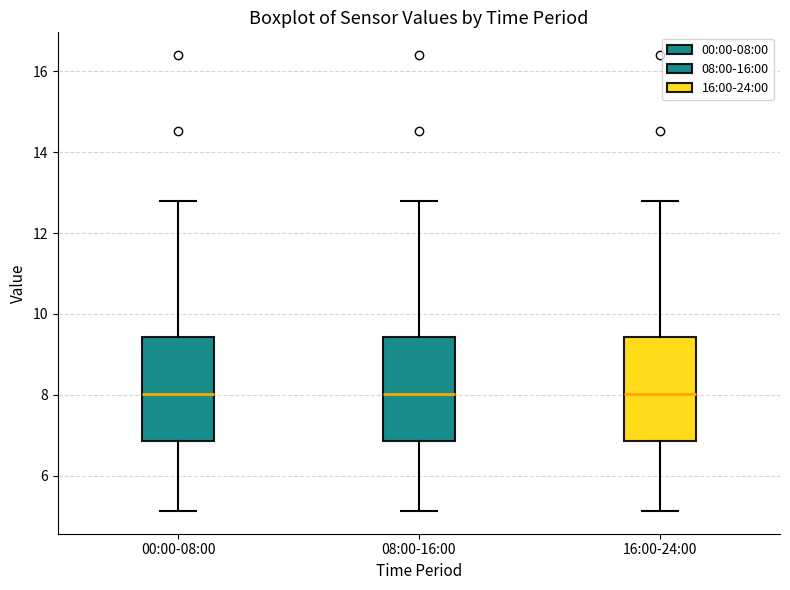

Where is the upper edge of the box for 16:00-24:00 on the y-axis? The values are not printed on the chart, so give them approximately, as read against the axis.

9.4